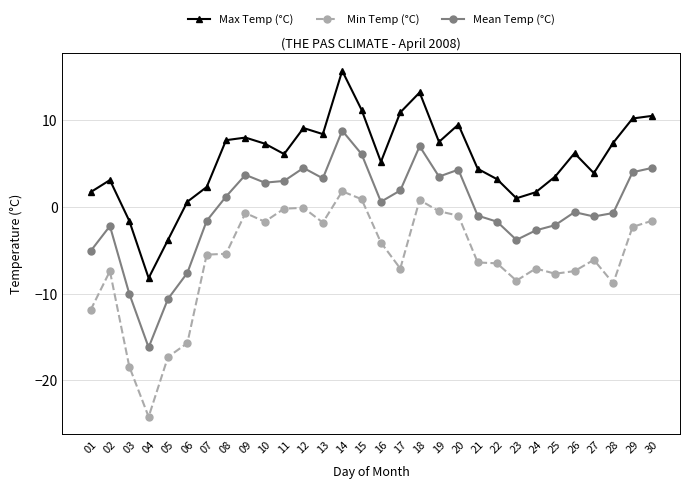

The Min Temp (°C) series shows -3.8 at 03. True or false?

False